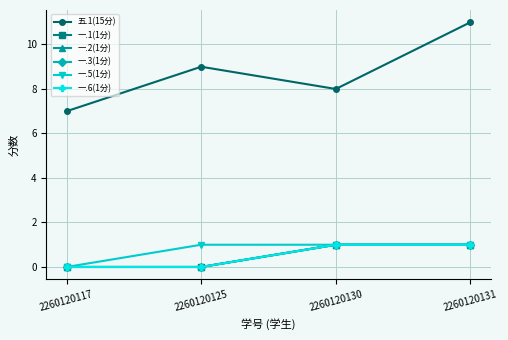

Which series has the widest spread of values?

五.1(15分)